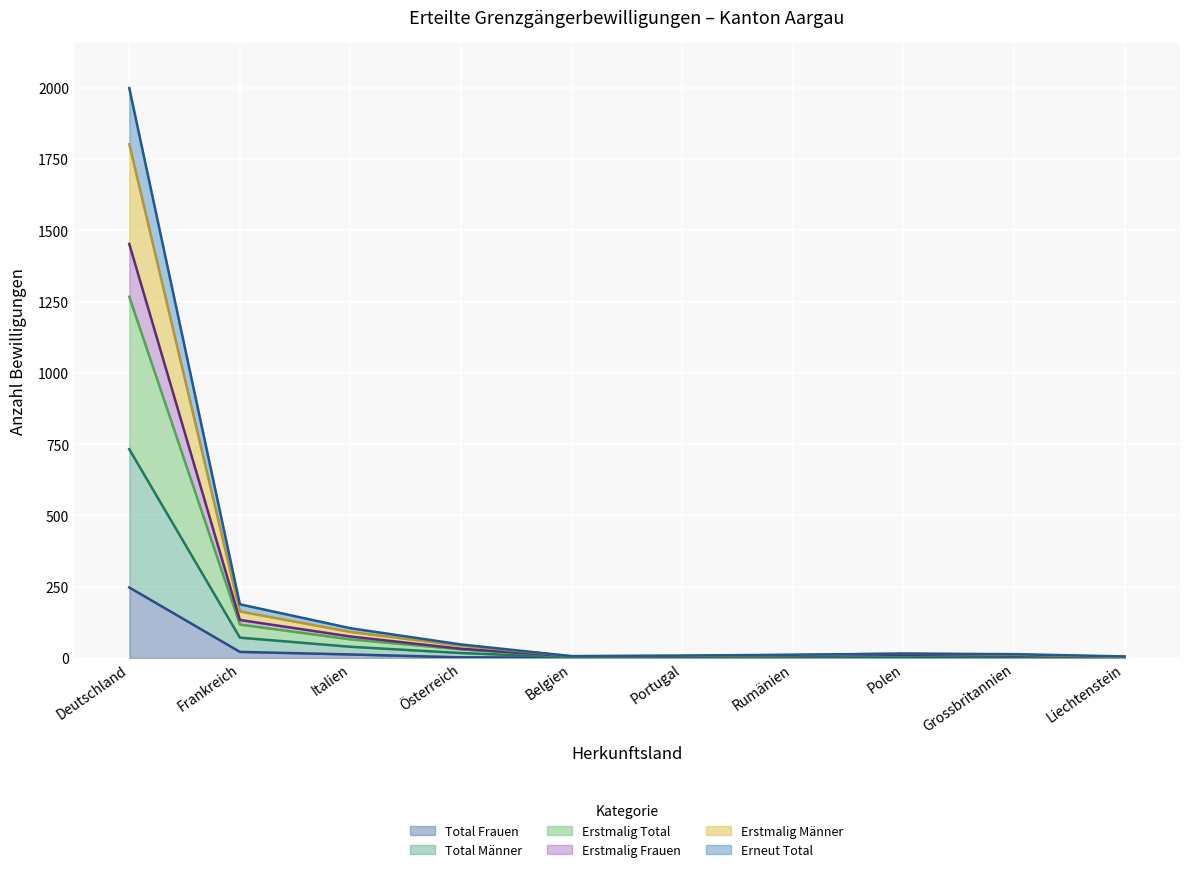

Rank the categories by Total Frauen value from highest to lowest.

Deutschland, Frankreich, Italien, Österreich, Belgien, Rumänien, Polen, Portugal, Grossbritannien, Liechtenstein